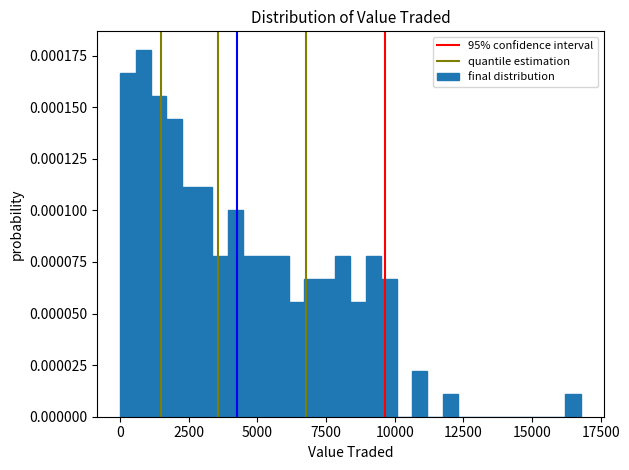

Read against the x-axis, roughly where is the centre of the tallest bar?

1000